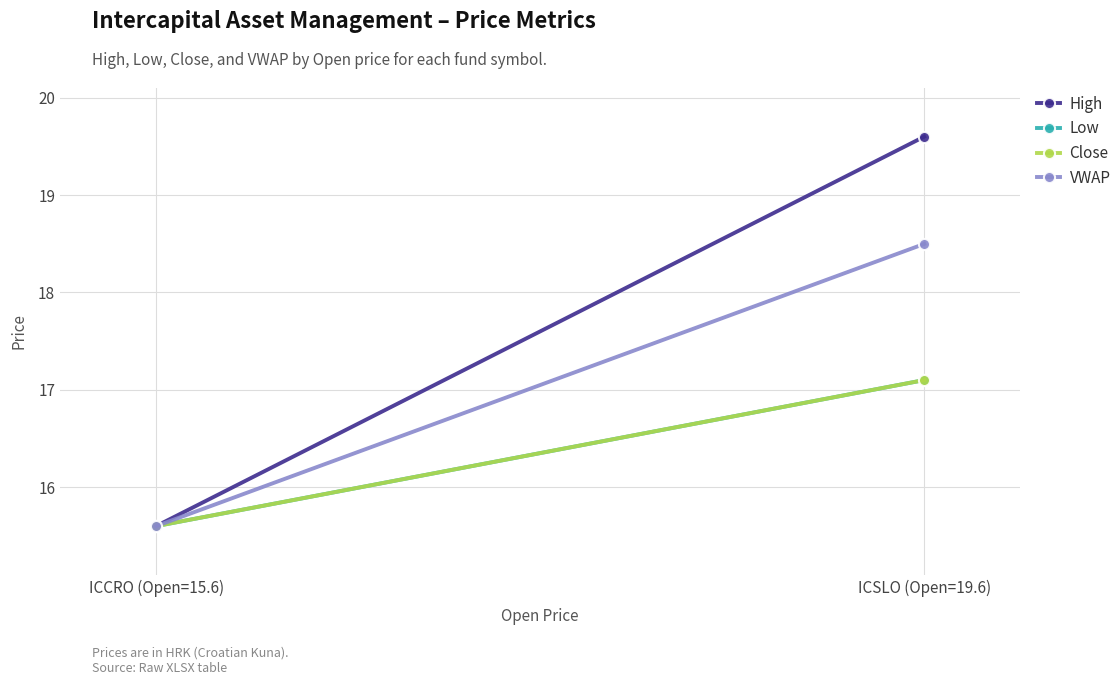

What is the label of the 2nd point from the left?

ICSLO (Open=19.6)